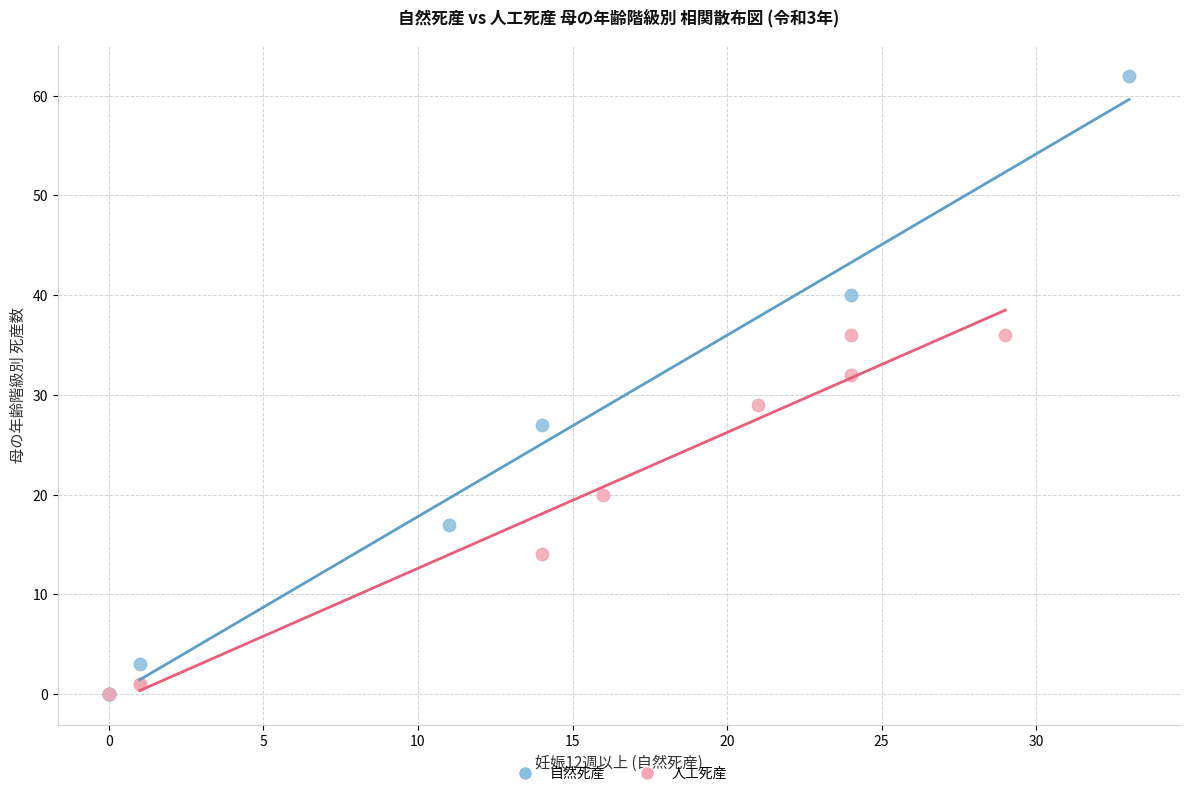

Which series contains the highest Y value?

自然死産